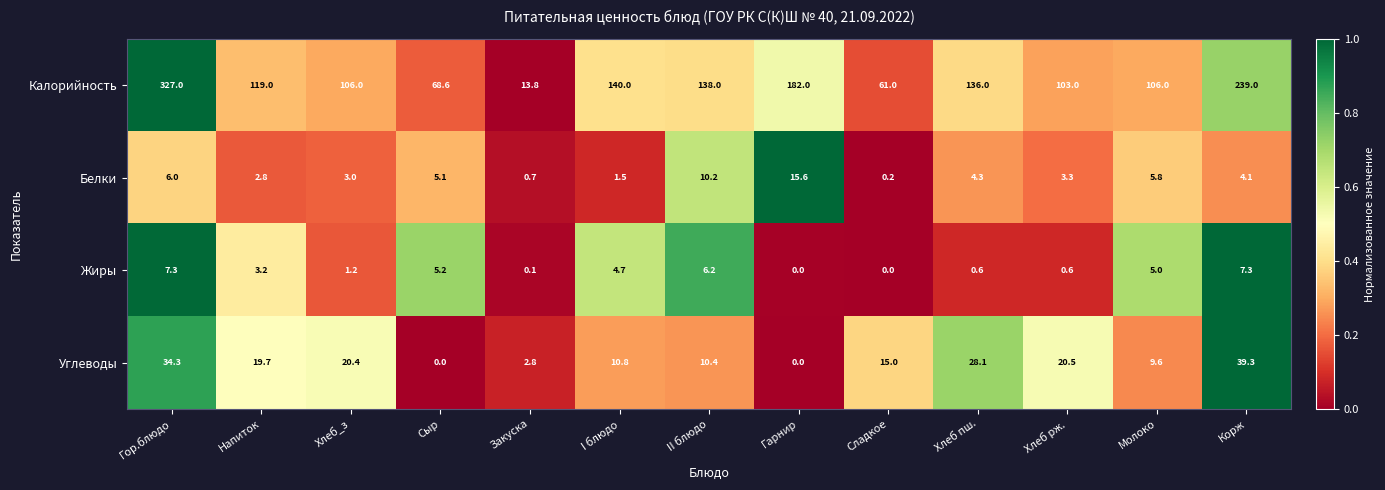

At Хлеб пш., list the series in order from largest to smallest.

Калорийность, Углеводы, Белки, Жиры